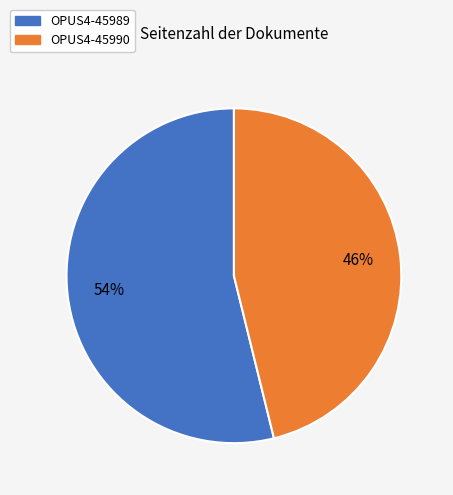

To the nearest percent, what is the average slice percentage?

50%